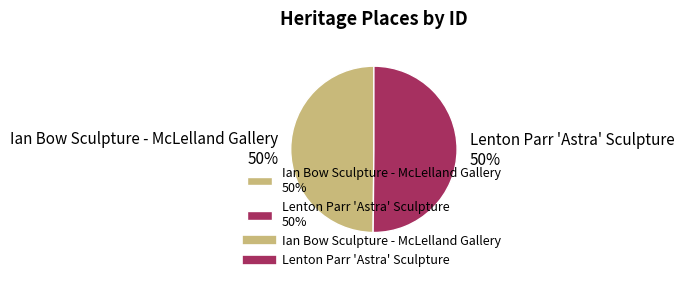

Is the sum of Ian Bow Sculpture - McLelland Gallery 50% and Lenton Parr 'Astra' Sculpture 50% greater than half?

Yes